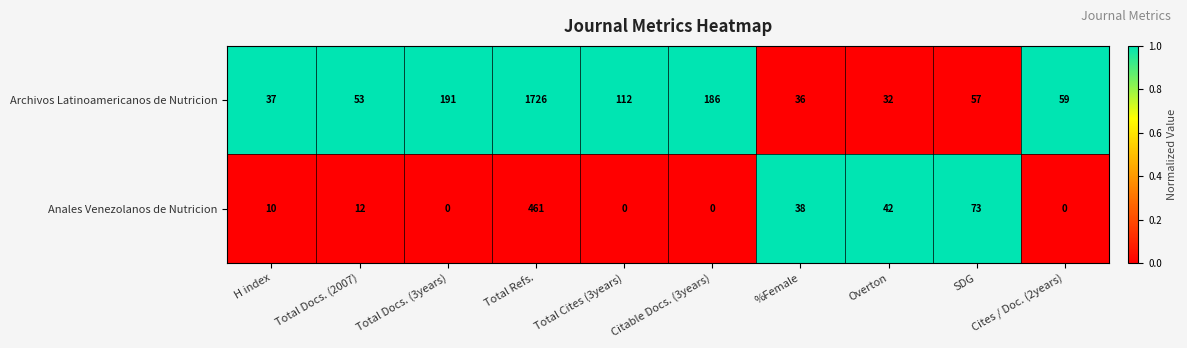

True or false: Anales Venezolanos de Nutricion has a value of 0 at Cites / Doc. (2years).

True